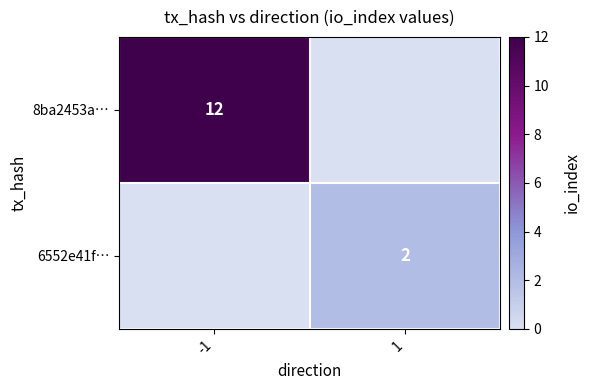

Is the value of 6552e41f… at 1 greater than the value of 8ba2453a… at -1?

No